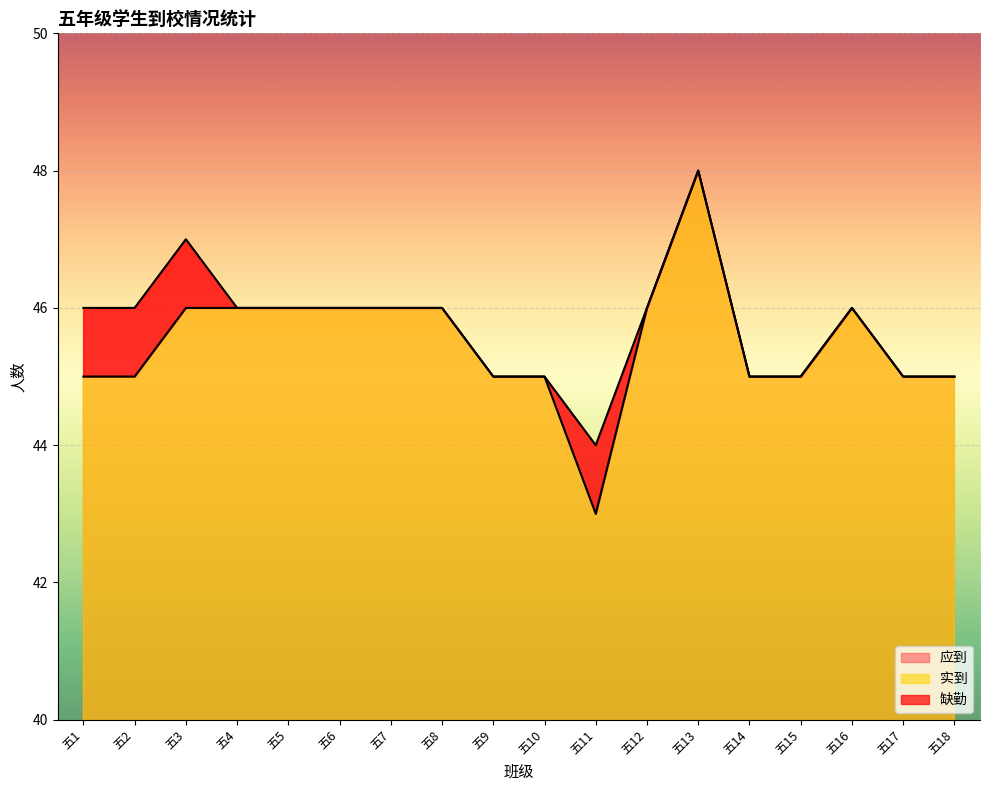

Is the value of 应到 at 五3 greater than the value of 实到 at 五12?

Yes